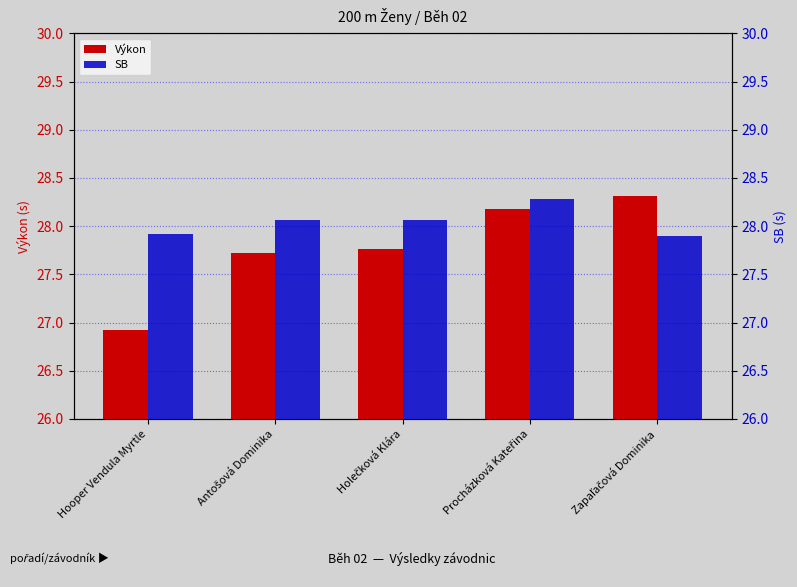

What is the difference between the maximum and second lowest values in the Výkon series?

0.6